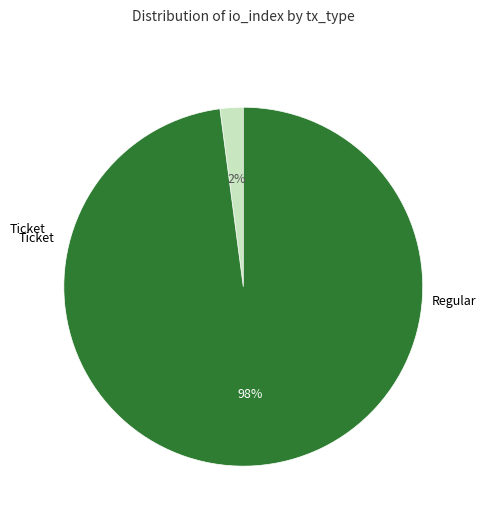

Is there a majority slice in this chart?

Yes